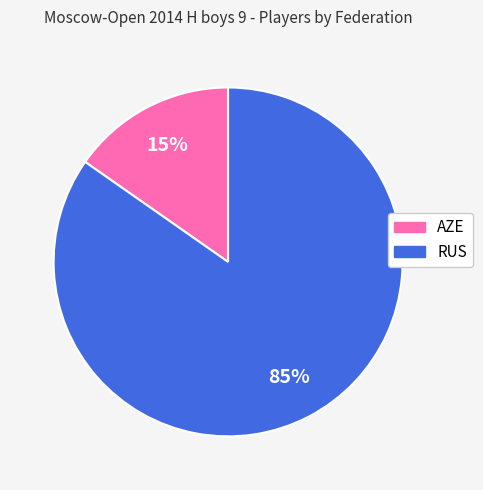

True or false: AZE accounts for 25% of the total.

False